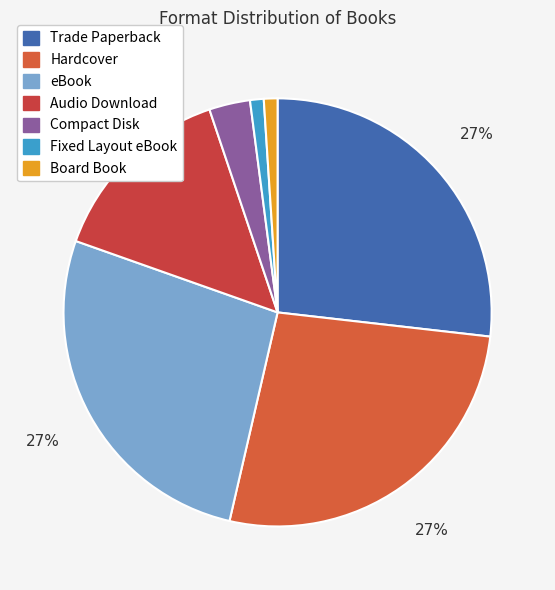

Does Compact Disk account for over 50% of the chart?

No